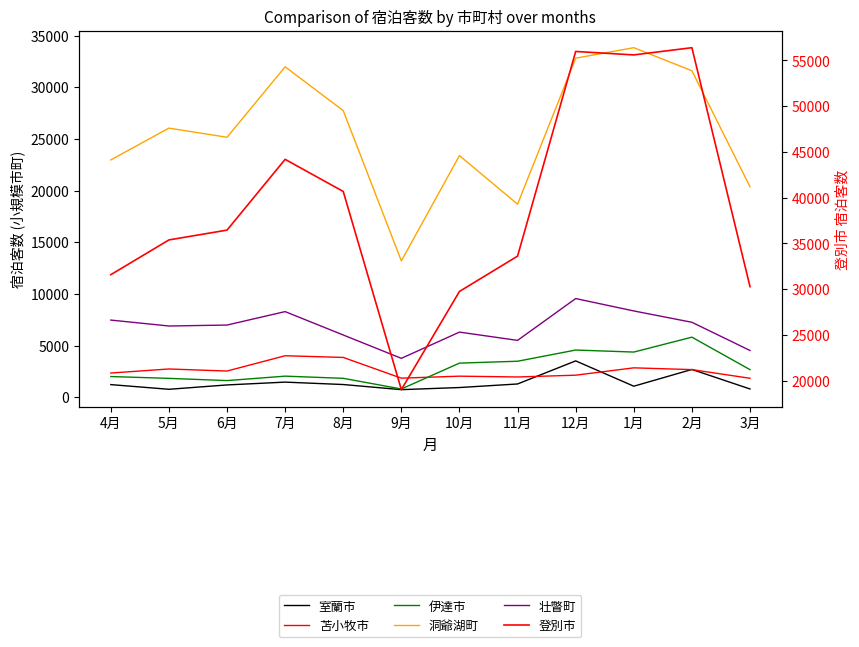

What is the difference between the highest and lowest values at 3月?

29481